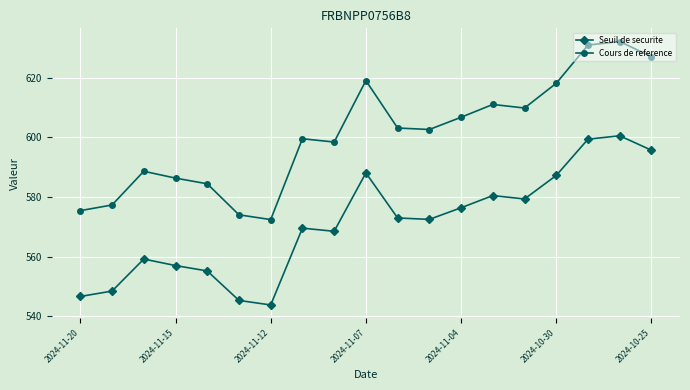

List the series in order of their peak value, lowest first.

Seuil de securite, Cours de reference